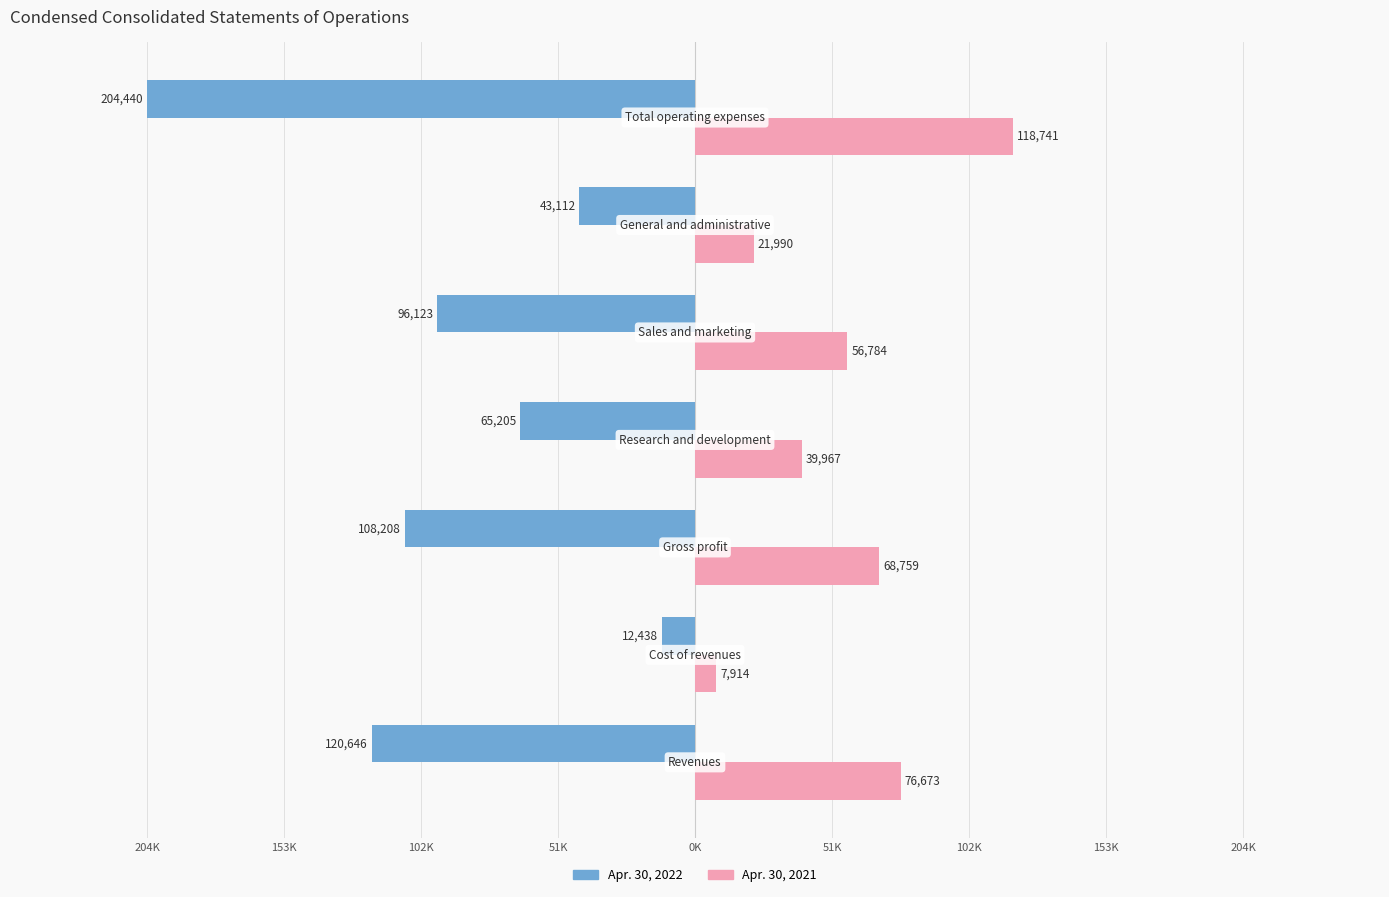

What are all the series names shown in the legend?

Apr. 30, 2022, Apr. 30, 2021